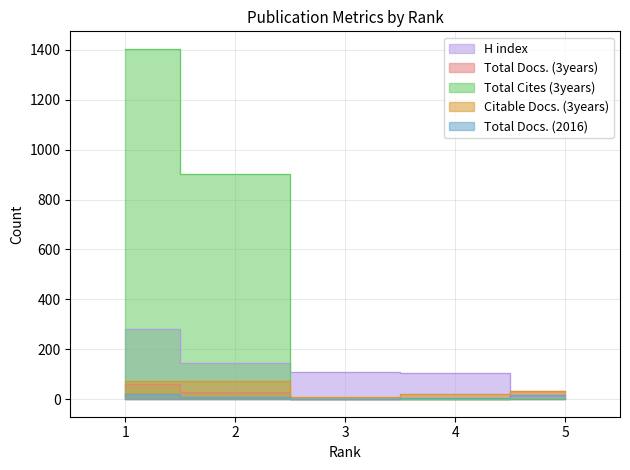

What is the difference between the H index values at 3 and 5?

100